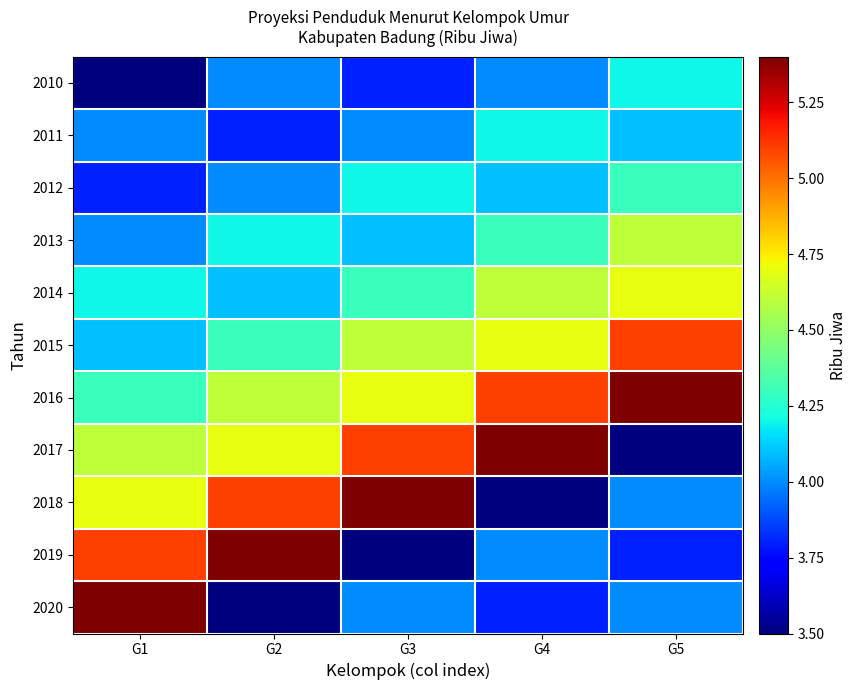

List the series in order of their peak value, highest first.

2016, 2017, 2018, 2019, 2020, 2015, 2014, 2013, 2012, 2010, 2011